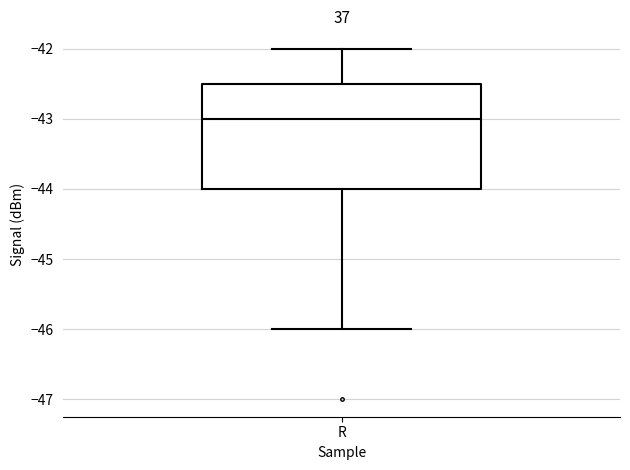

Read this box plot against the y-axis: the position of the median line, the range covered by the box, and the ends of both whiskers. The values are not printed on the chart, so give them approximately, as read against the axis.

median -43.0, box -44.0 to -42.5, whiskers -46.0 to -42.0